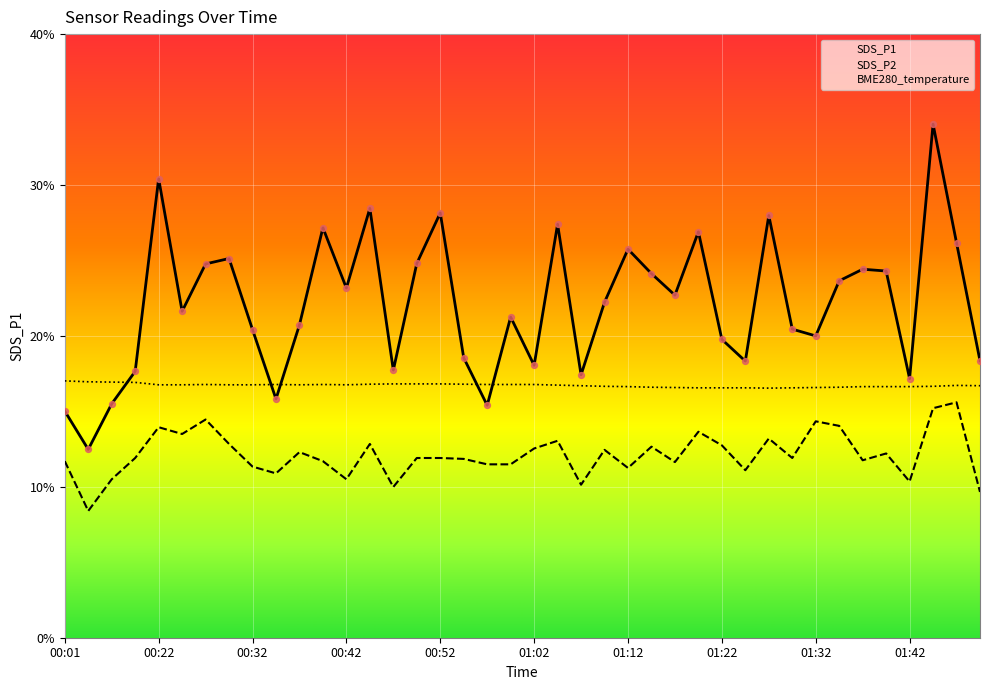

Is the value of SDS_P1 at 00:01 greater than the value of SDS_P2 at 00:47?

Yes